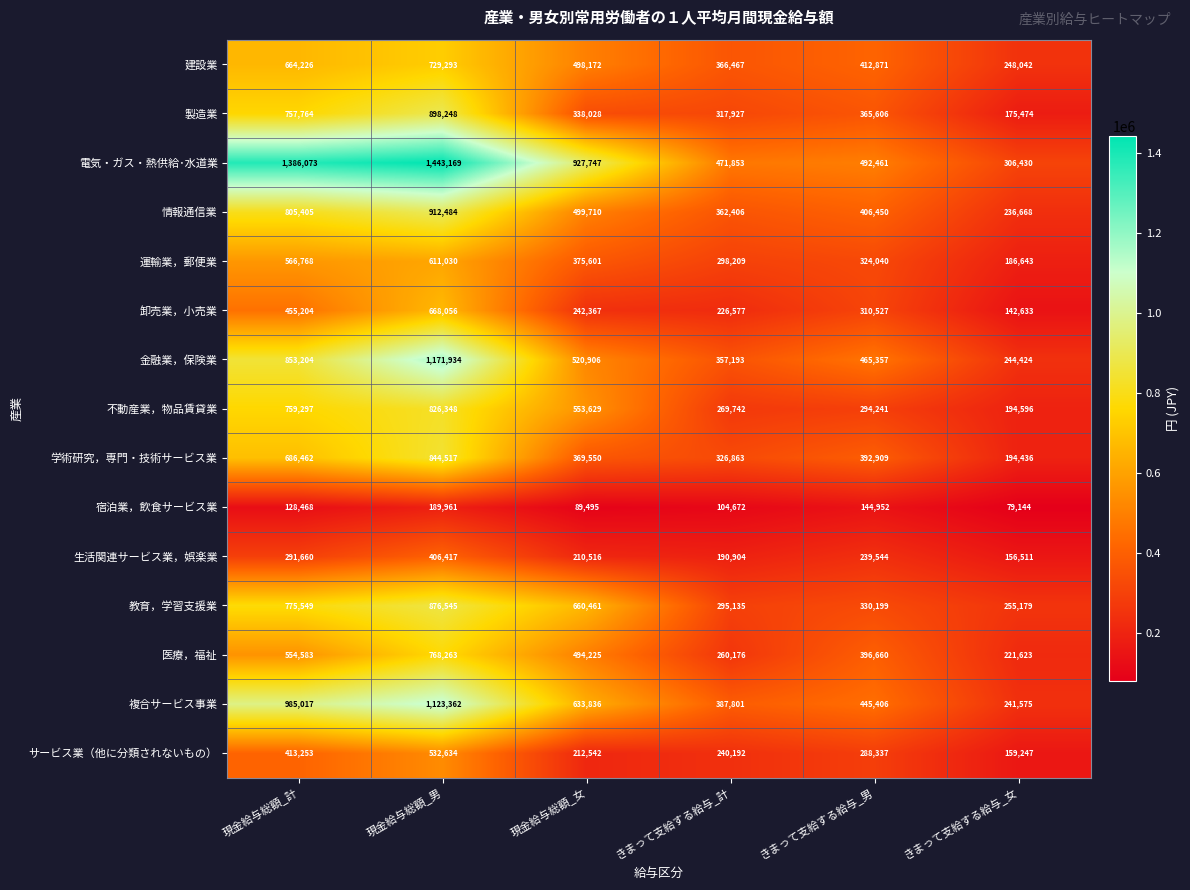

What is the sum of all 建設業 values?

2919071